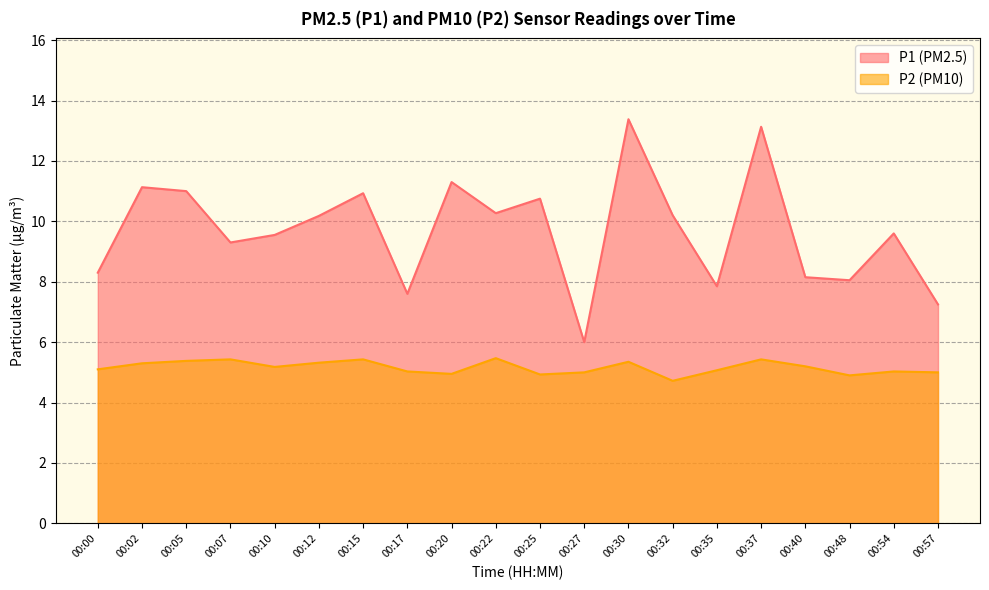

At which category is the sum across all series the highest?

00:30